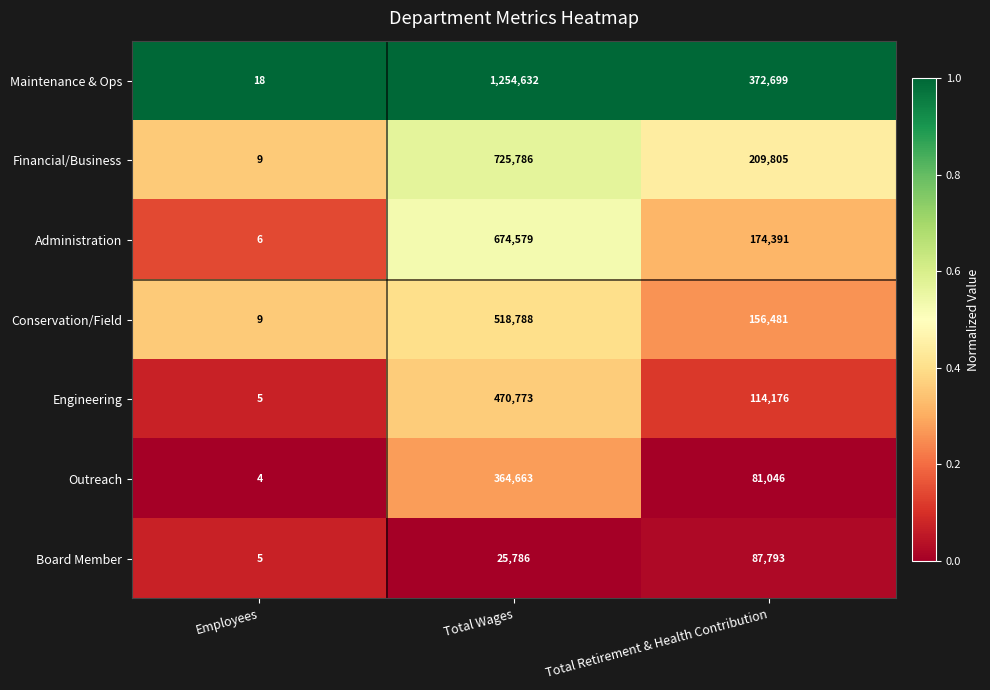

Which category has the highest value across all series?

Total Wages